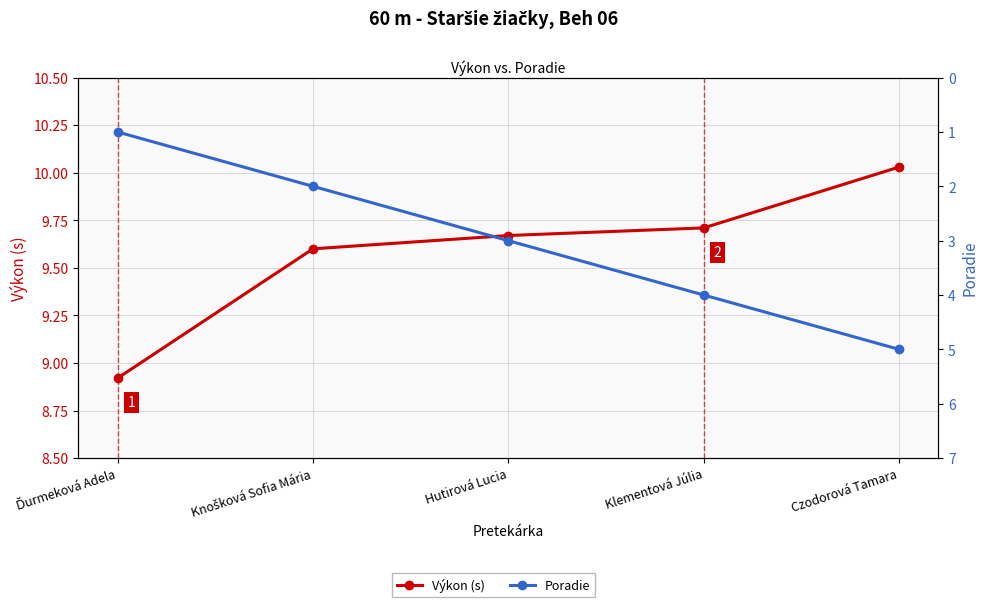

True or false: Výkon (s) has a value of 2.7 at Knošková Sofia Mária.

False